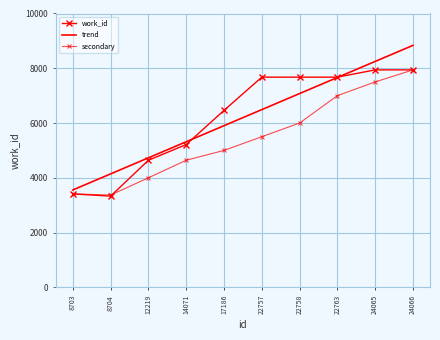

At which label does work_id first exceed 7675?

24065